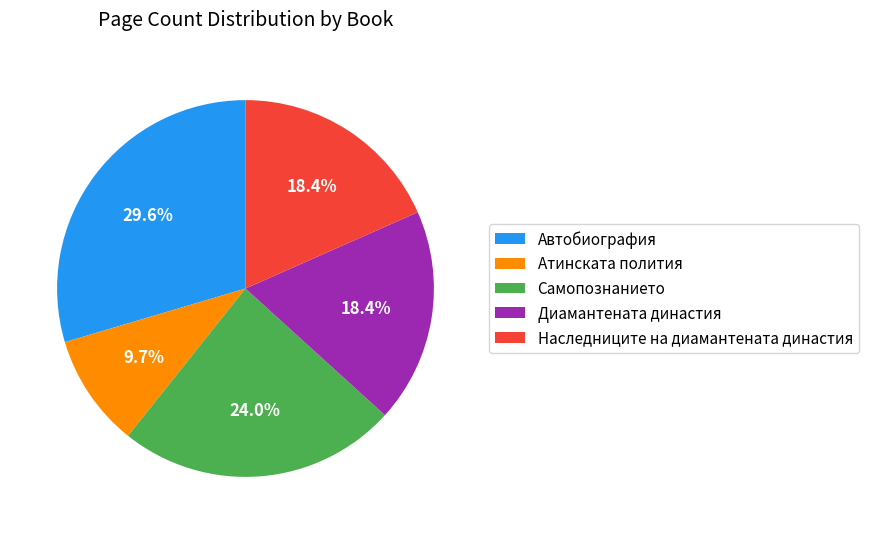

Which category has the biggest portion of the pie?

Автобиография